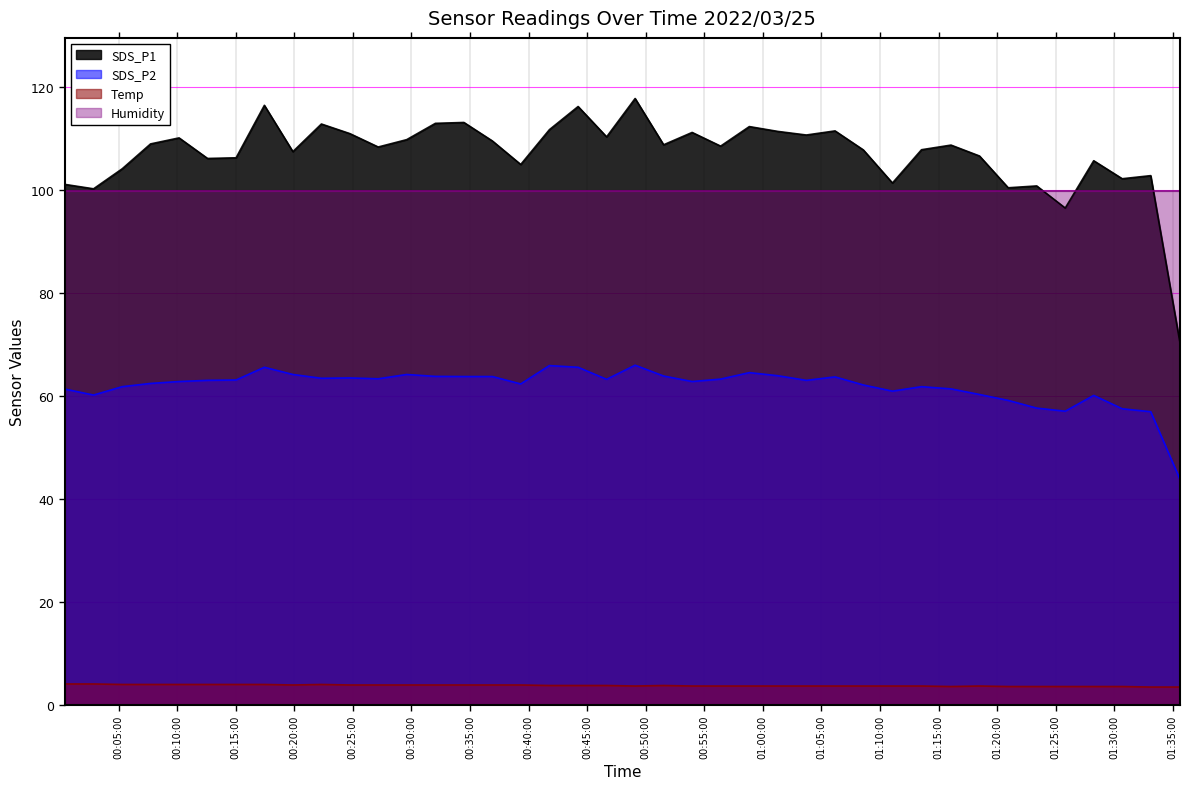

What value does the SDS_P1 series have at 2022/03/25 00:53:58?

111.2